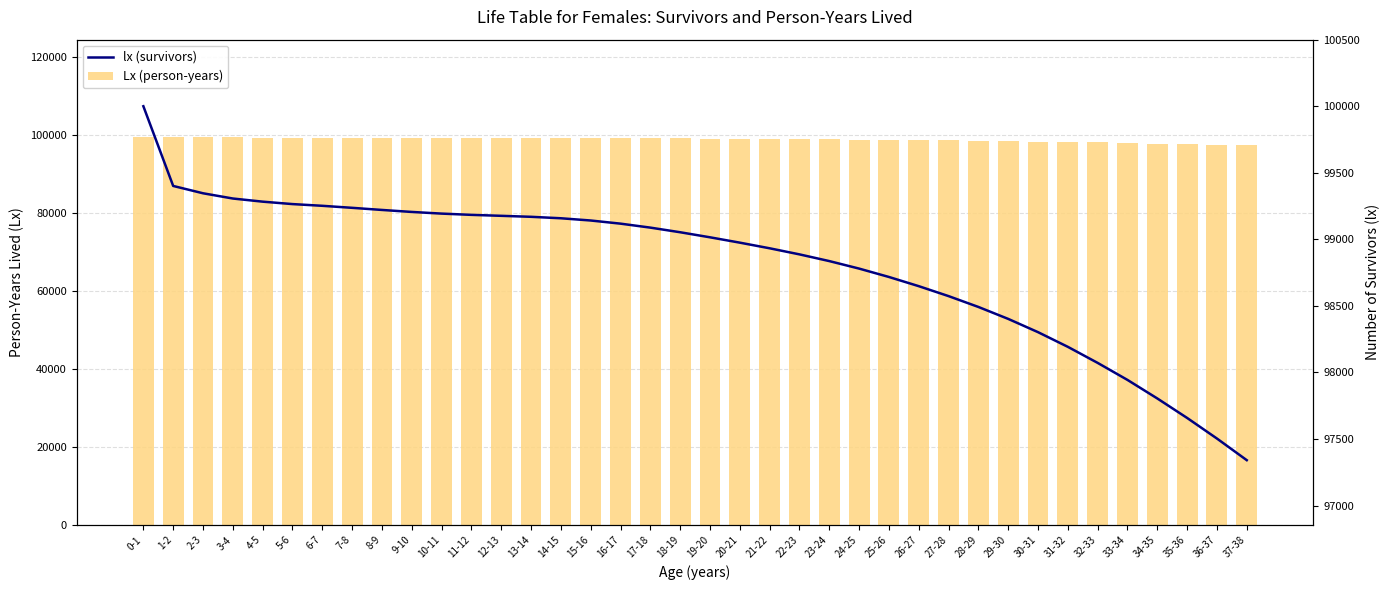

At which category is the sum across all series the highest?

0-1